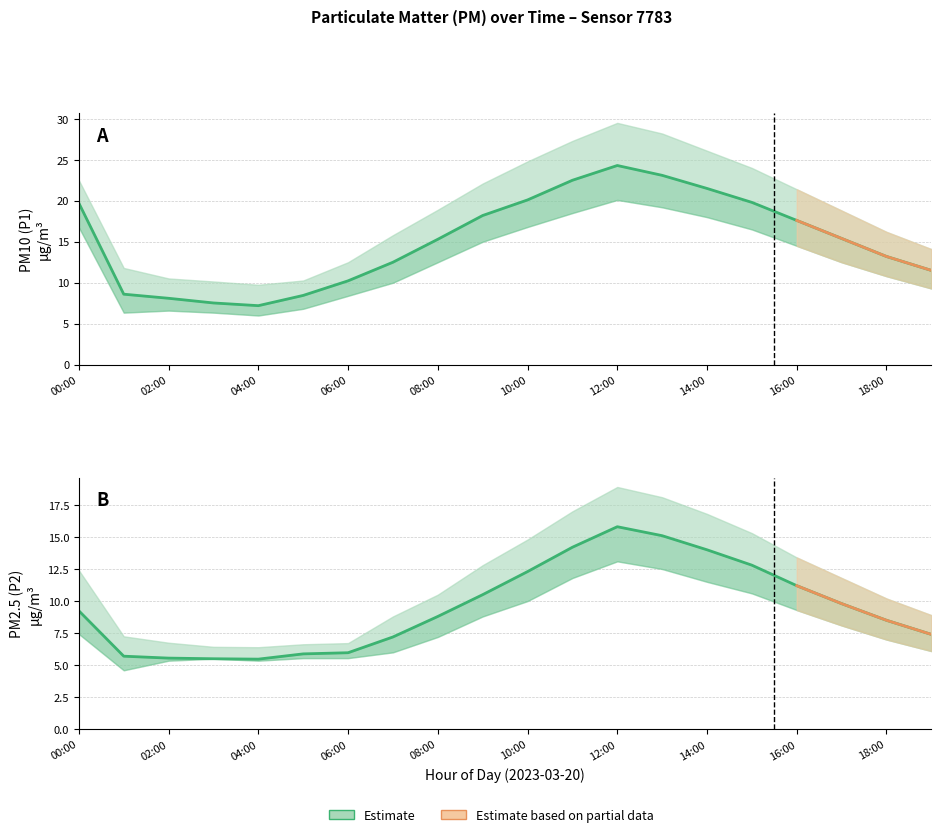

Is the value of P2 at 17:00 greater than the value of P1_upper at 12:00?

No